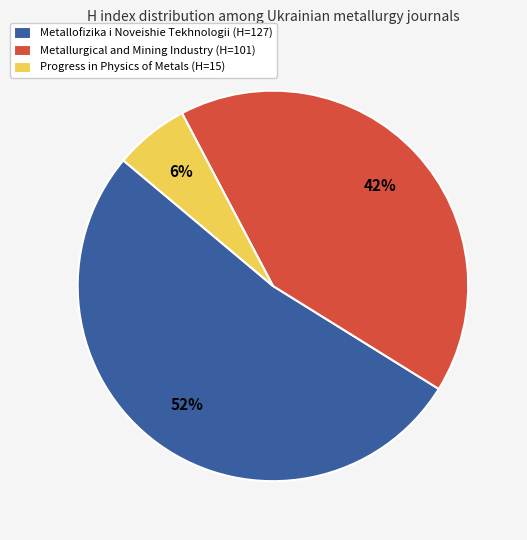

To the nearest percent, what is the difference between the largest and smallest slice percentages?

46%